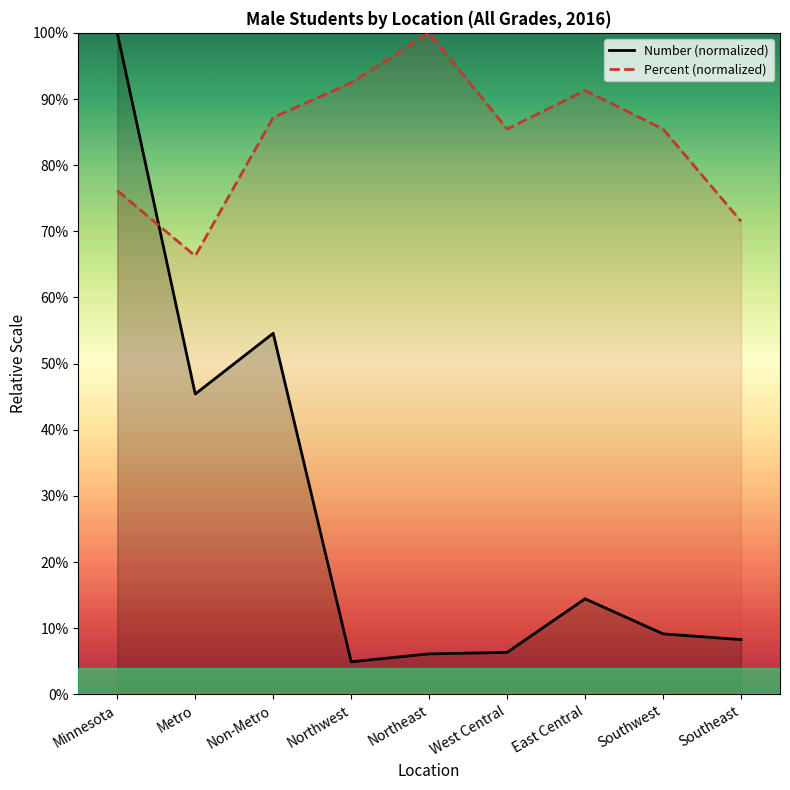

Which series has the largest range (max minus min)?

Number (normalized)